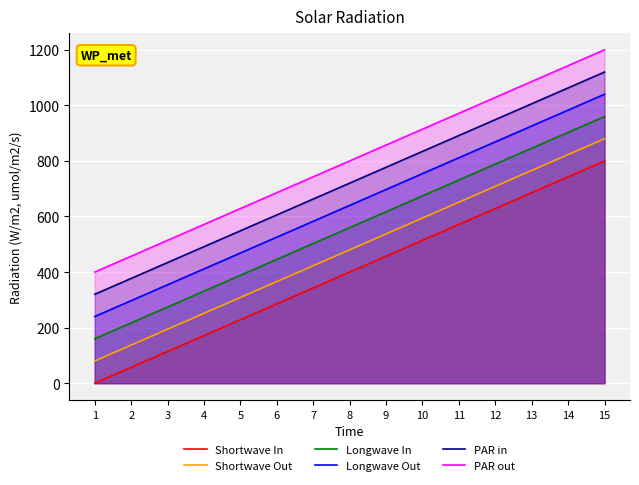

List the series in order of their overall mean, highest first.

PAR out, PAR in, Longwave Out, Longwave In, Shortwave Out, Shortwave In